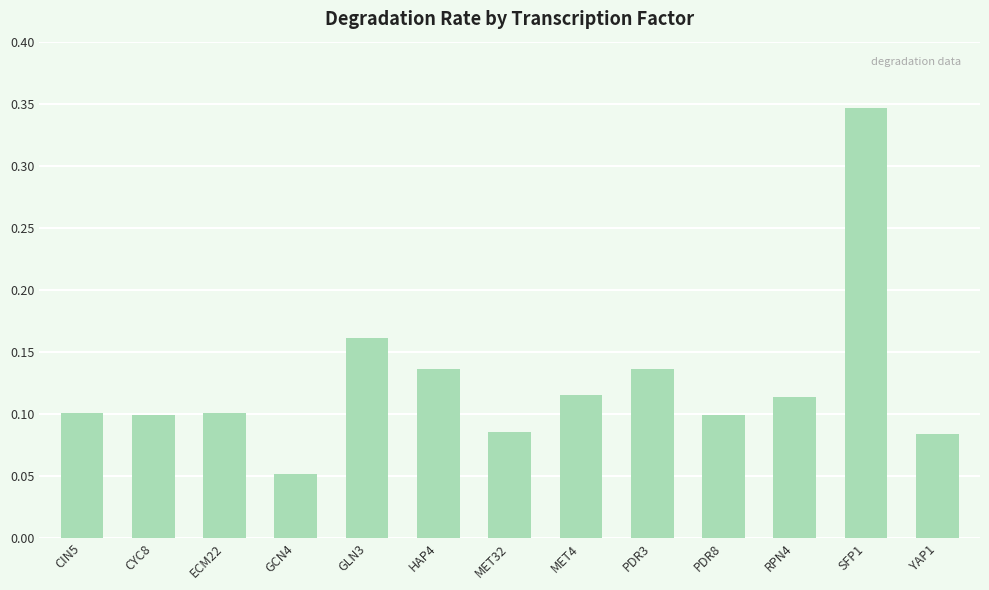

Which label corresponds to the largest value in the chart?

SFP1